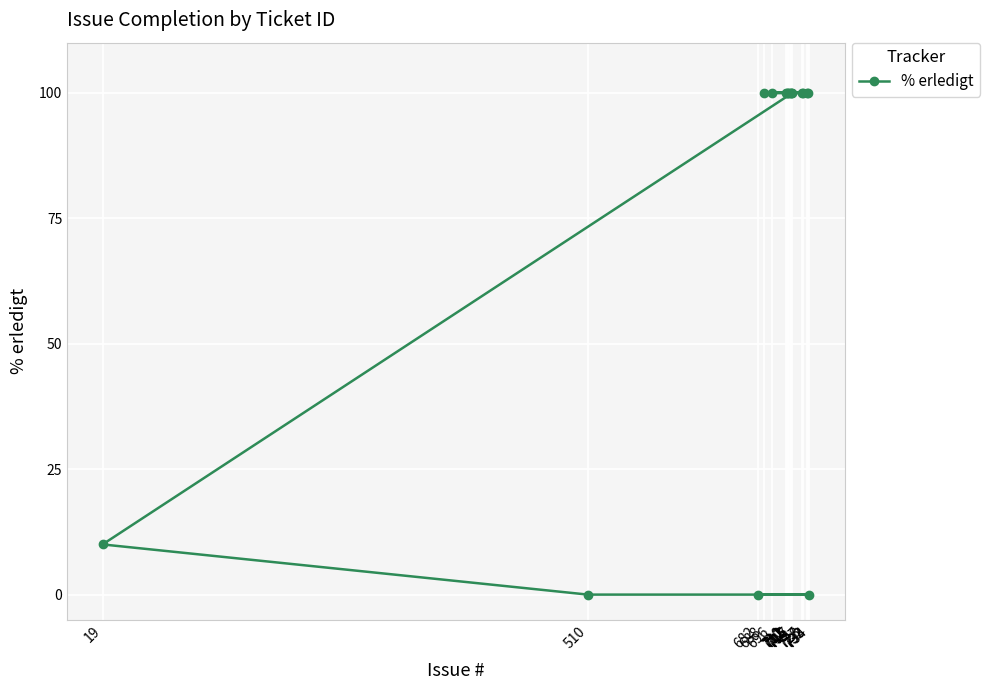

Rank the categories by value from lowest to highest.

682, 734, 510, 19, 717, 716, 710, 733, 732, 696, 712, 715, 728, 727, 688, 713, 711